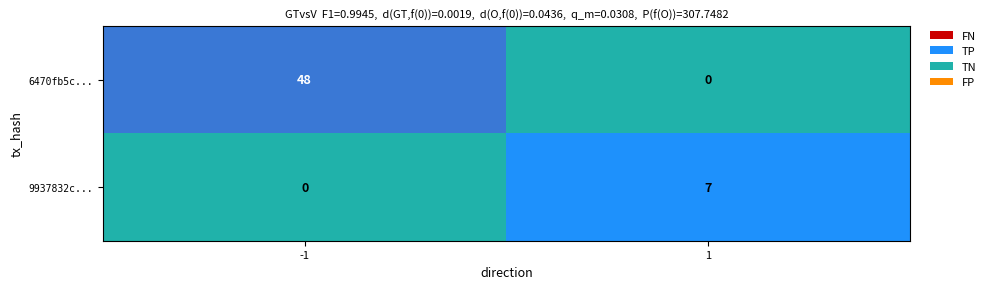

Reading left to right, what are all the values shown in this chart?

6470fb5c...: 48	0
9937832c...: 0	7